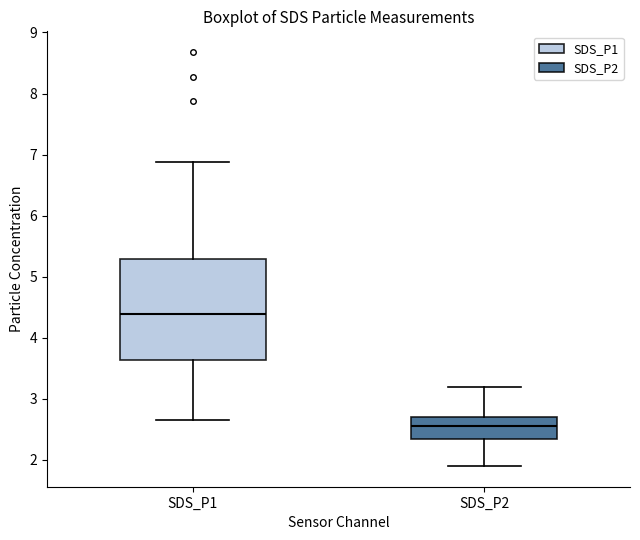

Which box has the highest median line?

SDS_P1